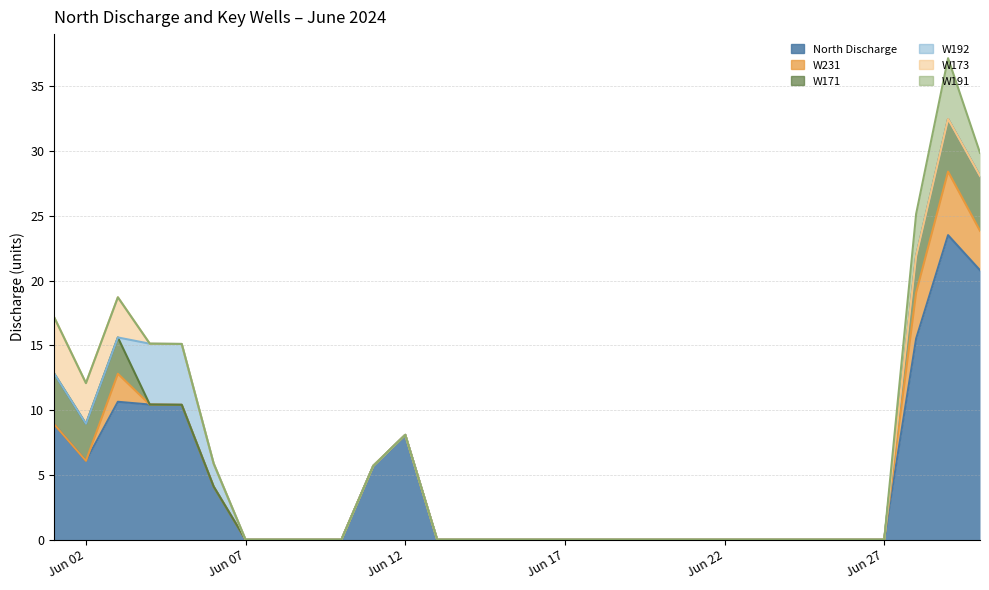

How many data points in North Discharge are above 0?

11